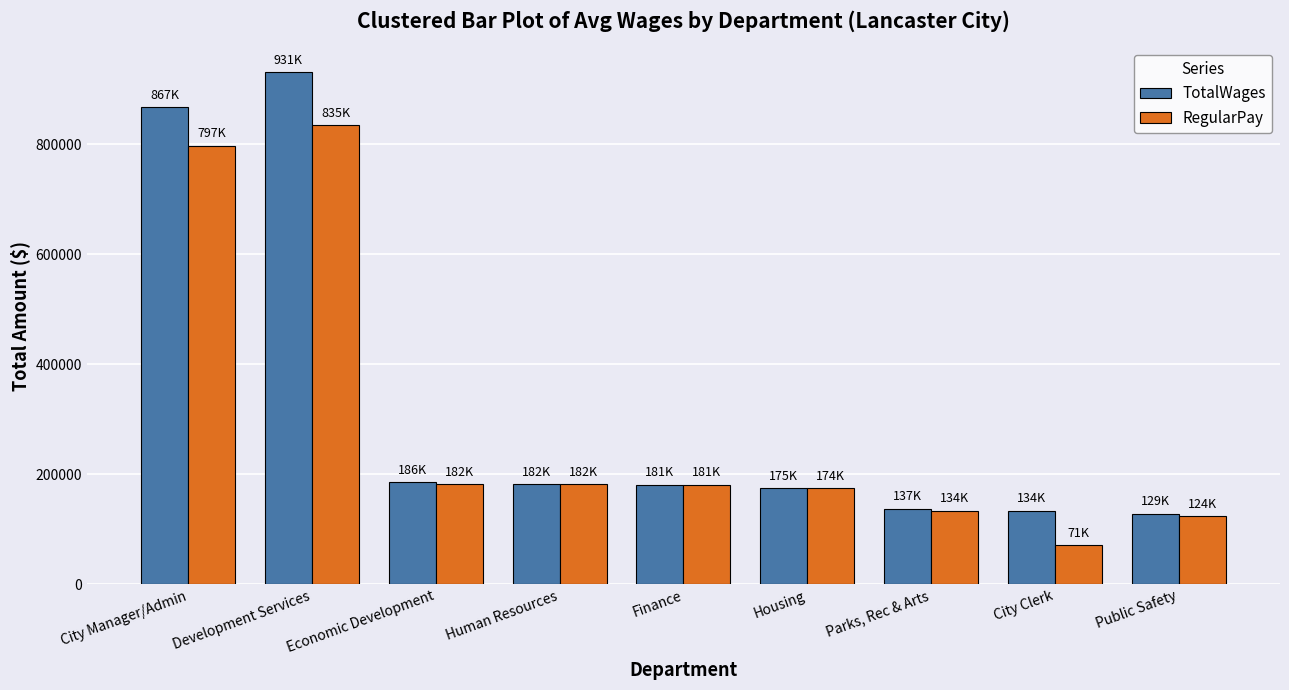

What is the label of the 2nd bar from the left?

Development Services